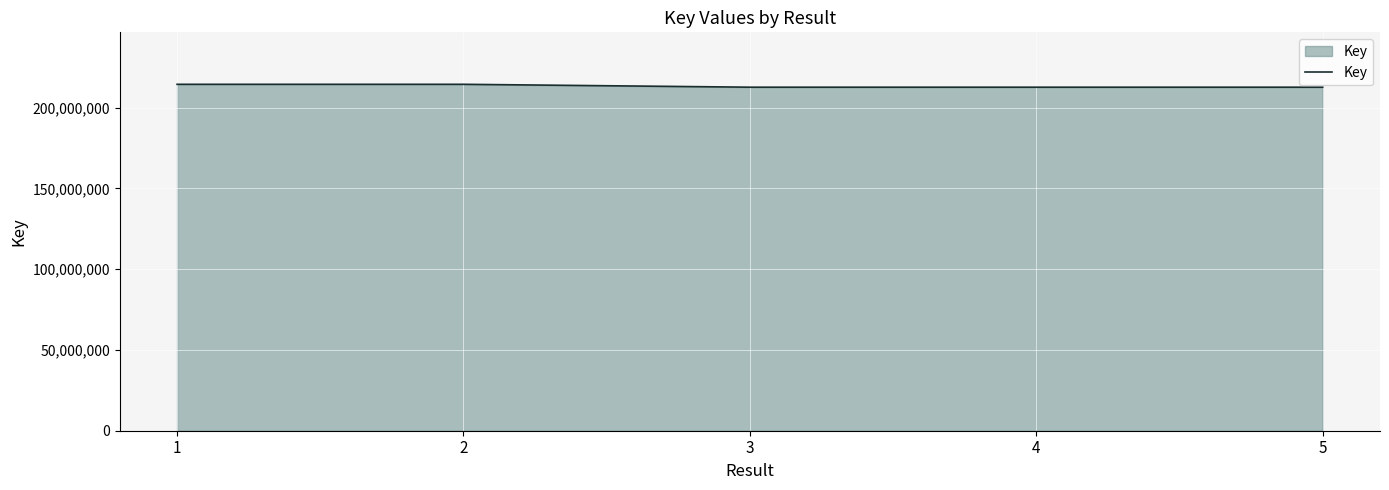

At which label does the data first exceed 212651127?

1